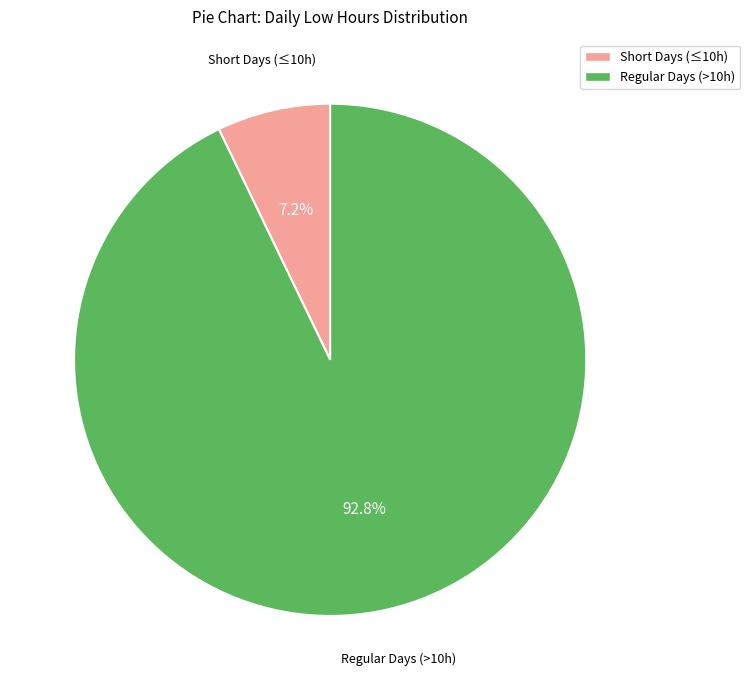

Is there a majority slice in this chart?

Yes